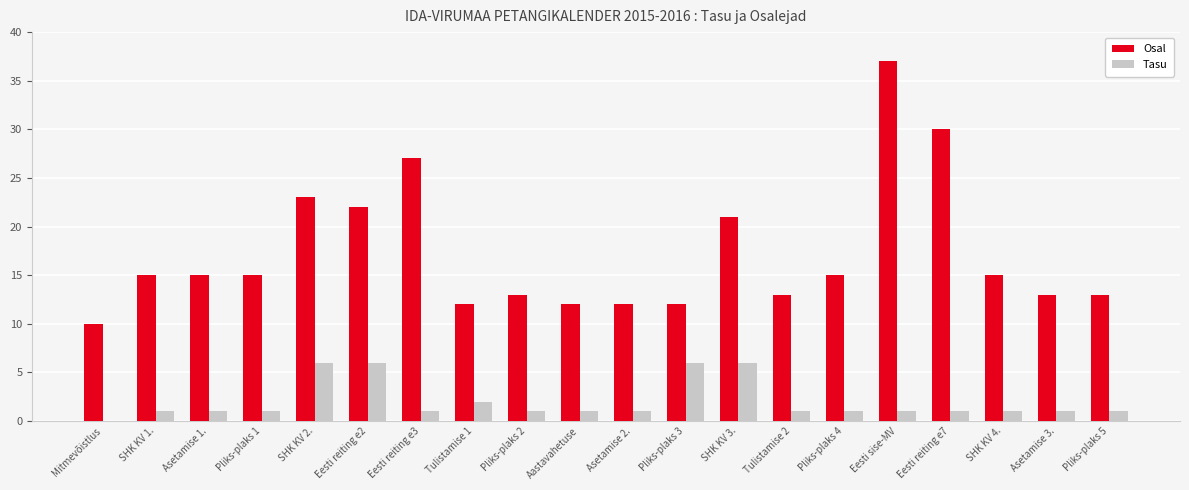

Reading right to left, transcribe all the data shown in this chart.

Osal: 13	13	15	30	37	15	13	21	12	12	12	13	12	27	22	23	15	15	15	10
Tasu: 1	1	1	1	1	1	1	6	6	1	1	1	2	1	6	6	1	1	1	0